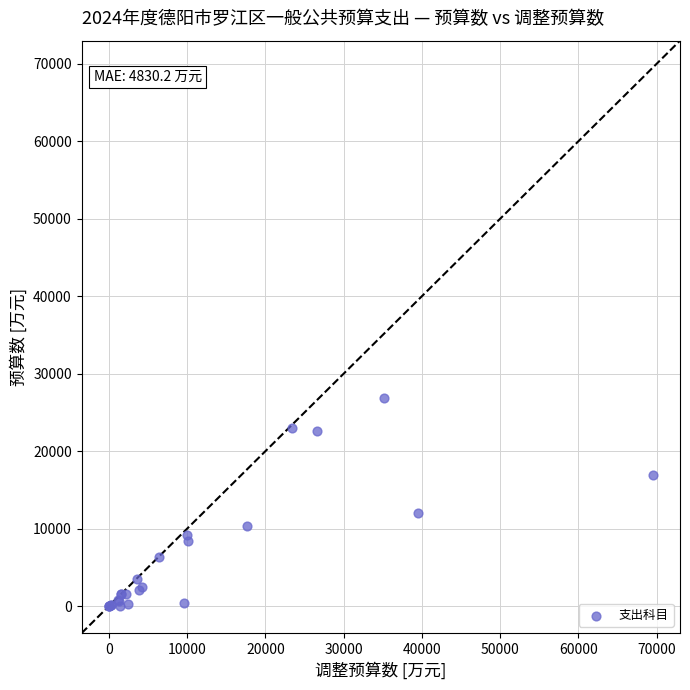

What Y value in the scatter plot is closest to 13441?

12095